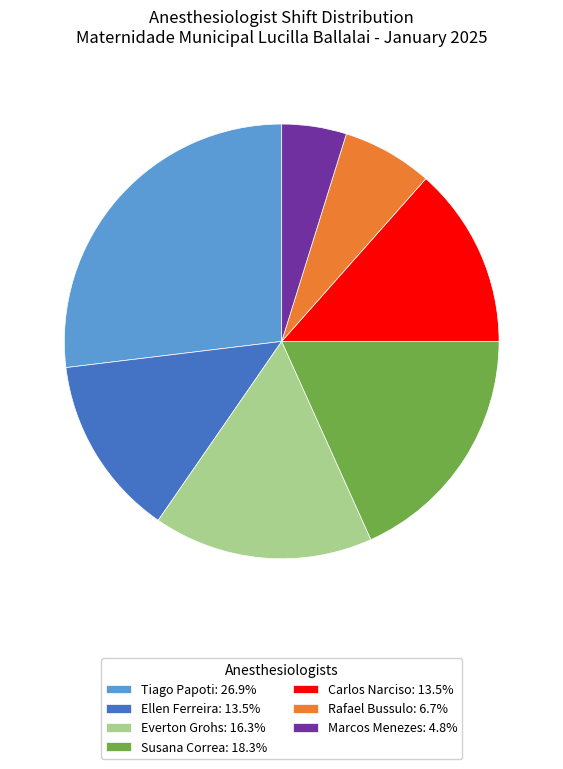

Combined, do Tiago Papoti and Ellen Ferreira account for over 50%?

No